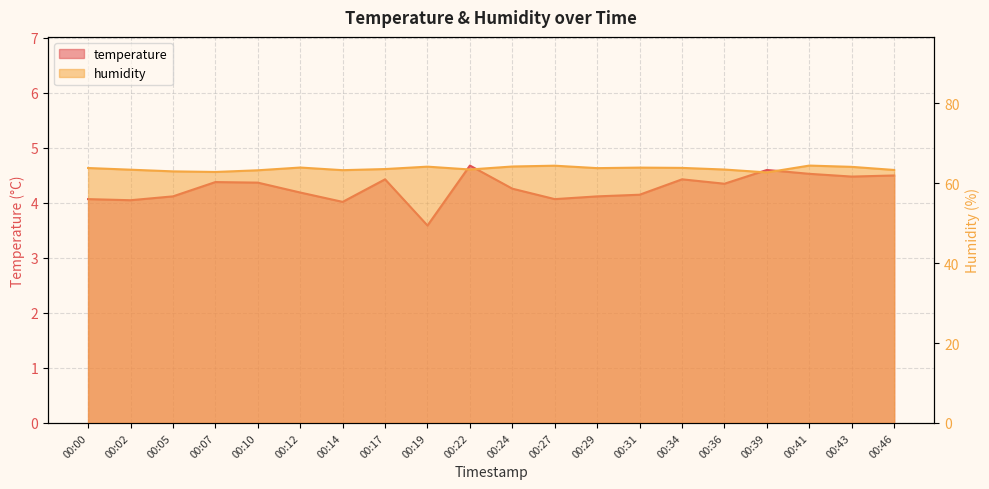

What is the difference between the highest and lowest values at 00:27?

60.3